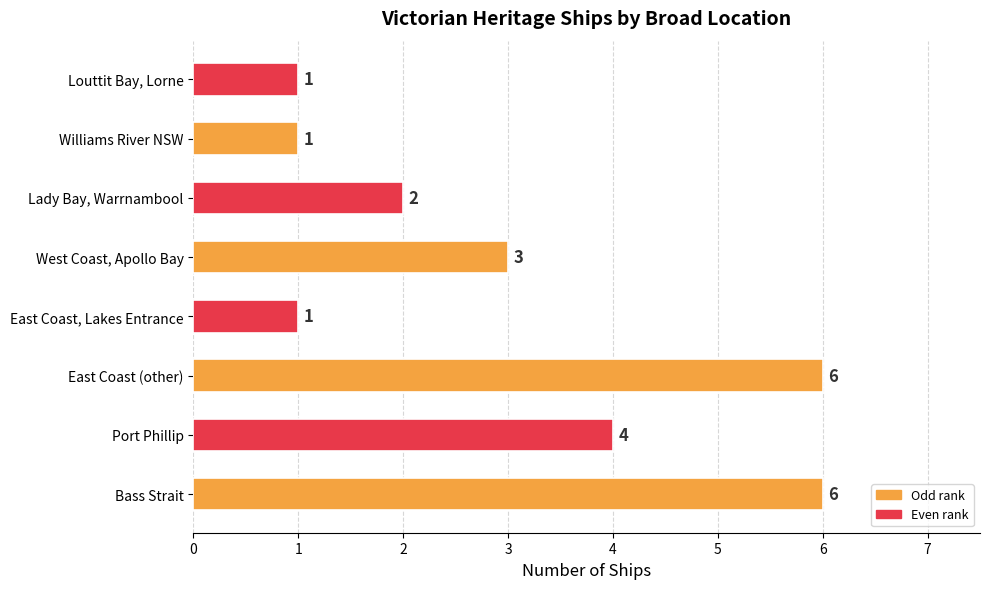

Does the chart contain stacked bars?

No